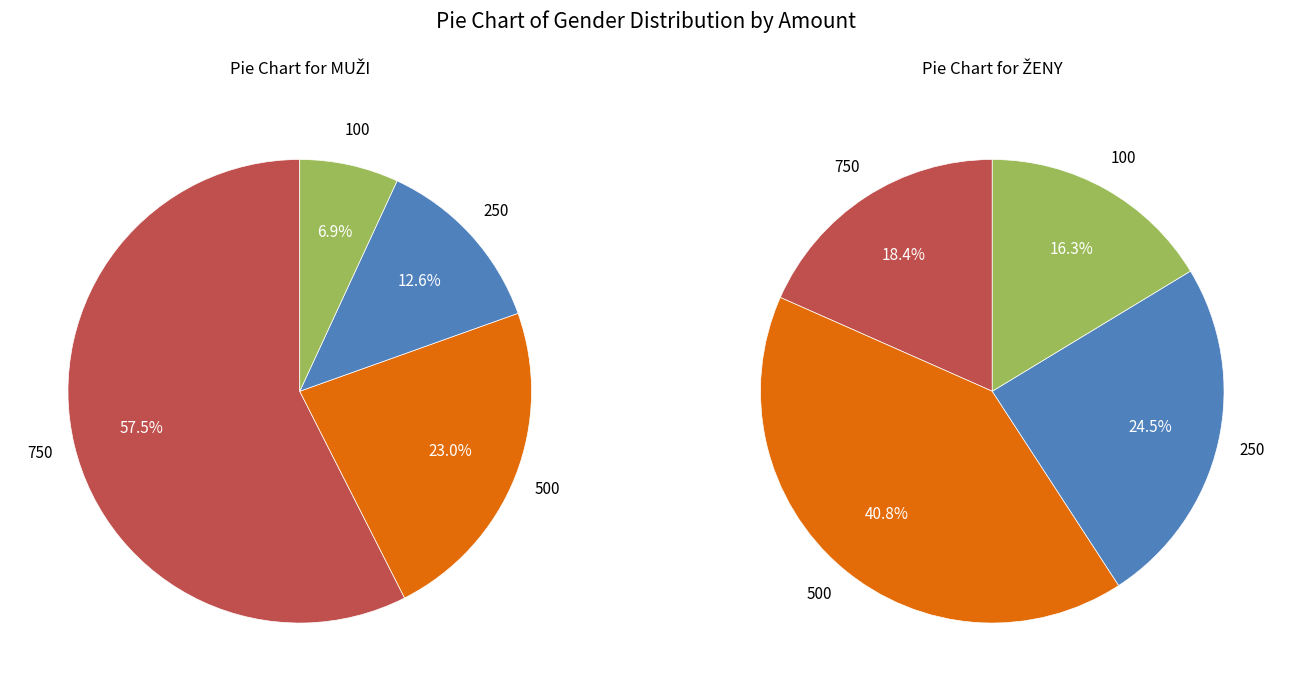

Count the number of slices in the pie.

4